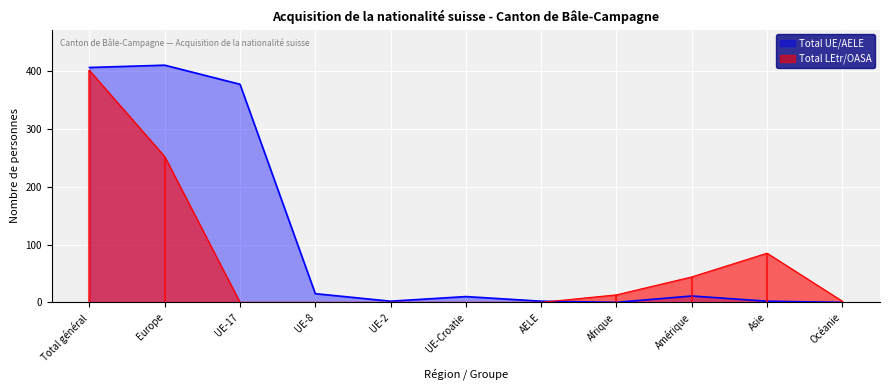

Is it true that Total UE/AELE equals 4 at Amérique?

False